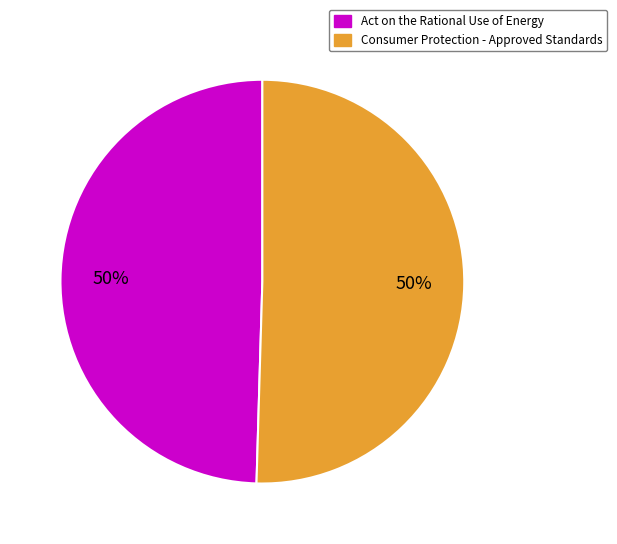

How many segments does this pie chart have?

2